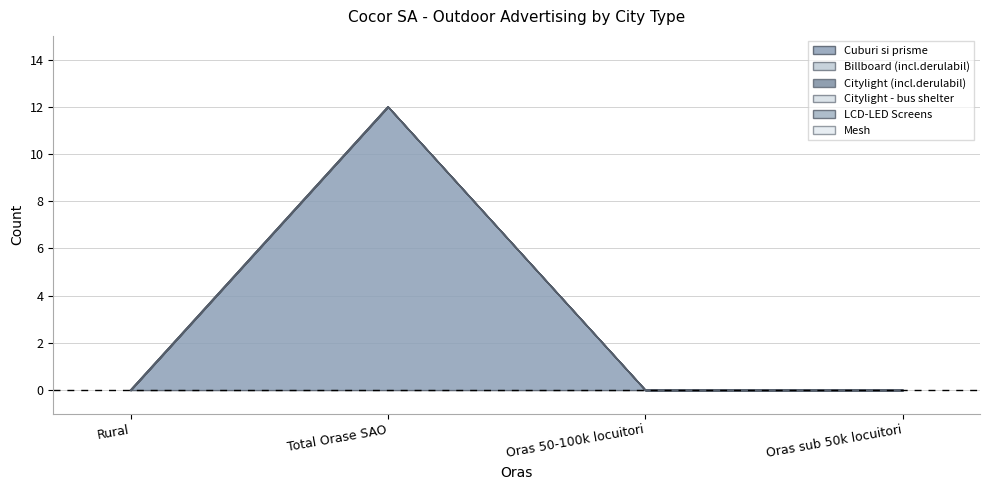

How many lines are shown in the chart?

6